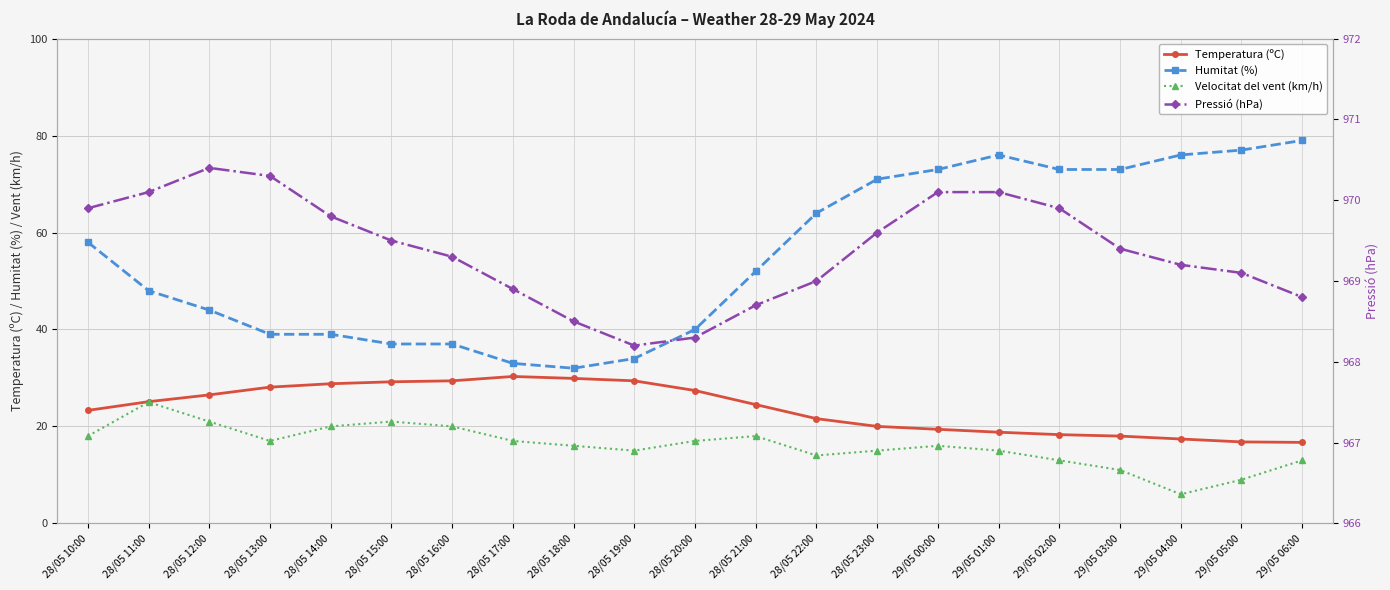

What are all the series names shown in the legend?

Temperatura (ºC), Humitat (%), Velocitat del vent (km/h), Pressió (hPa)